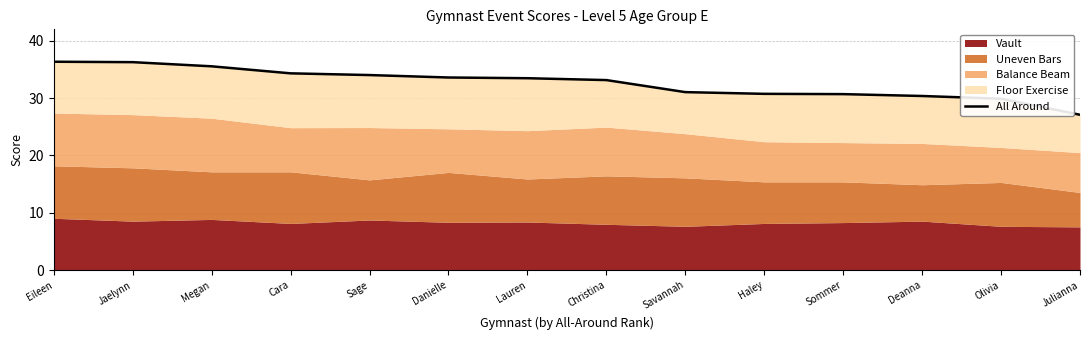

Reading left to right, extract all data points from this chart.

36.4	36.3	35.5	34.3	34.0	33.6	33.5	33.1	31.1	30.8	30.7	30.4	29.9	27.1